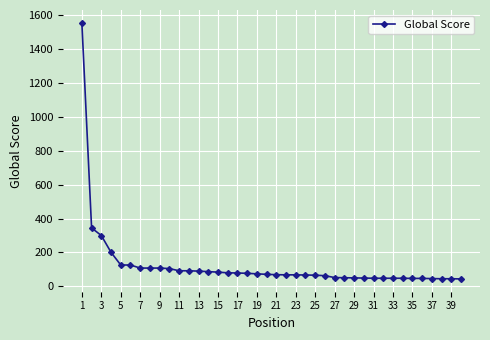

What is the difference between the second highest and minimum values?

301